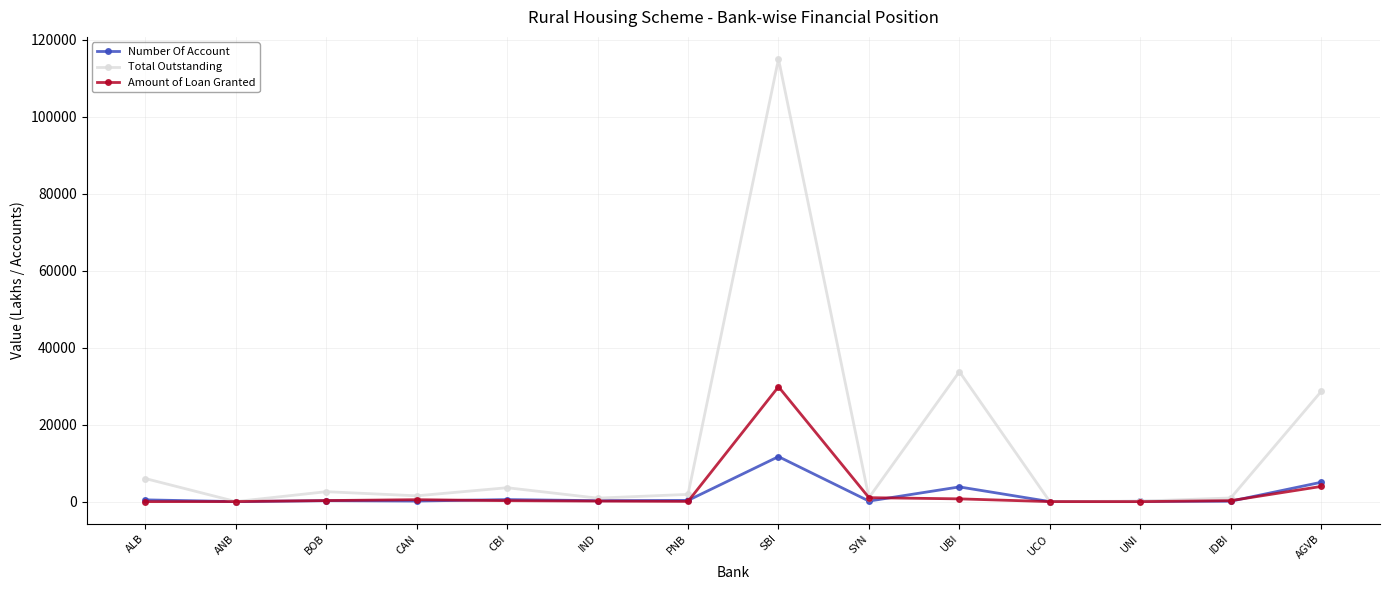

Is the value of Amount of Loan Granted at UCO greater than the value of Total Outstanding at AGVB?

No